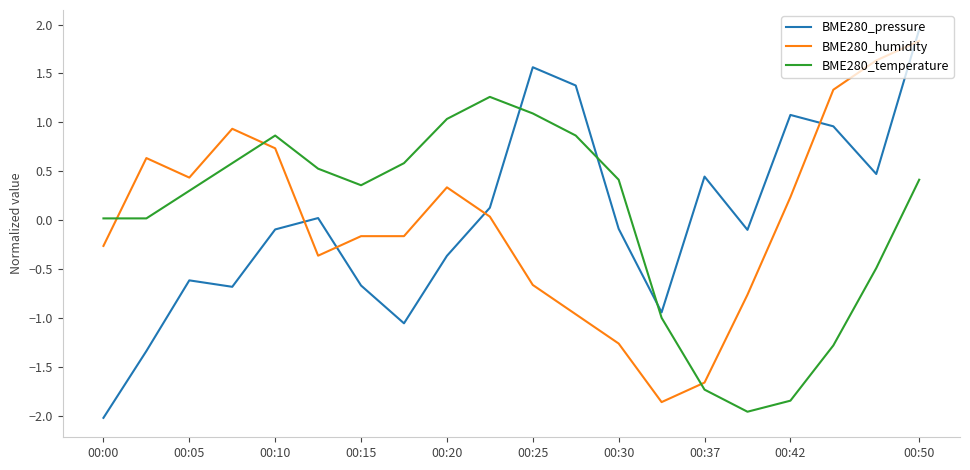

What is the minimum value for BME280_temperature?

-2.0